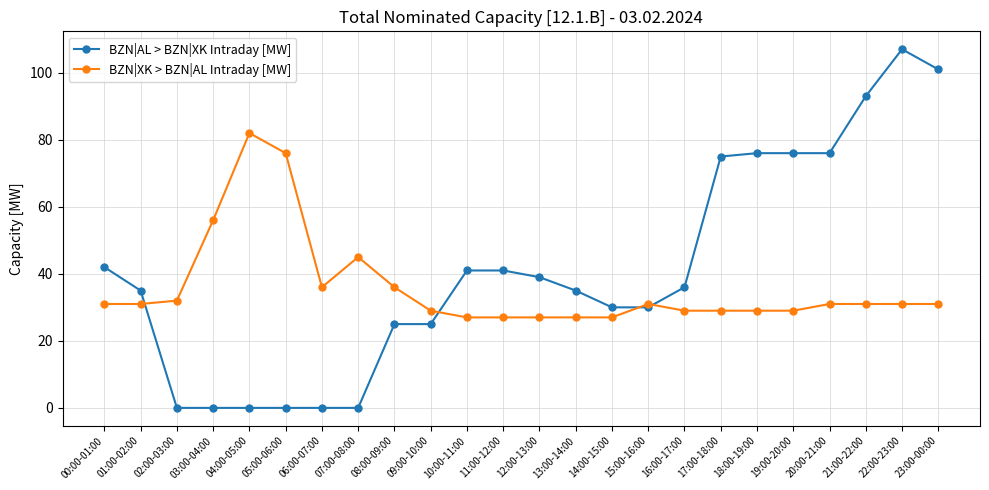

At which label does BZN|AL > BZN|XK Intraday [MW] first exceed 36?

00:00-01:00